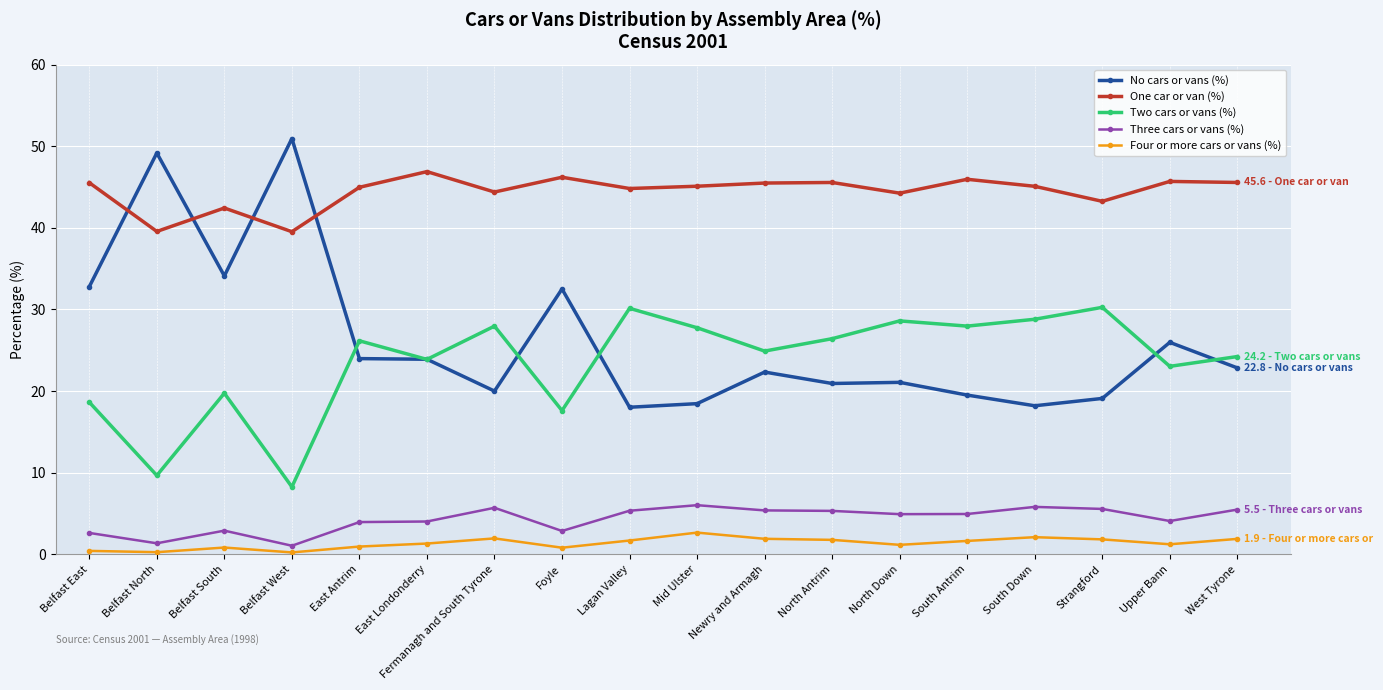

What is the sum of the One car or van (%) values at Mid Ulster and Belfast North?

84.7